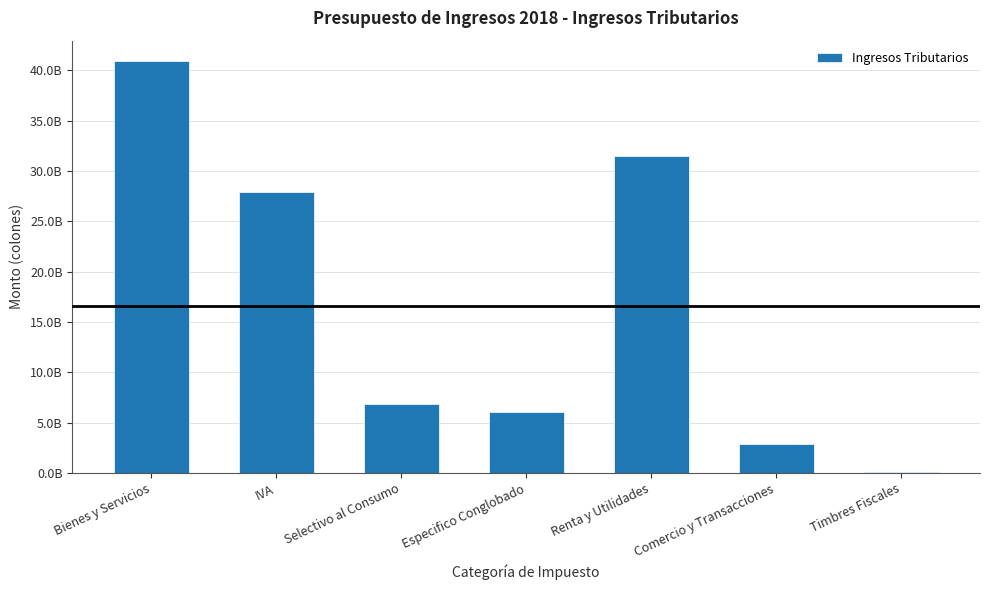

Are the bars horizontal?

No